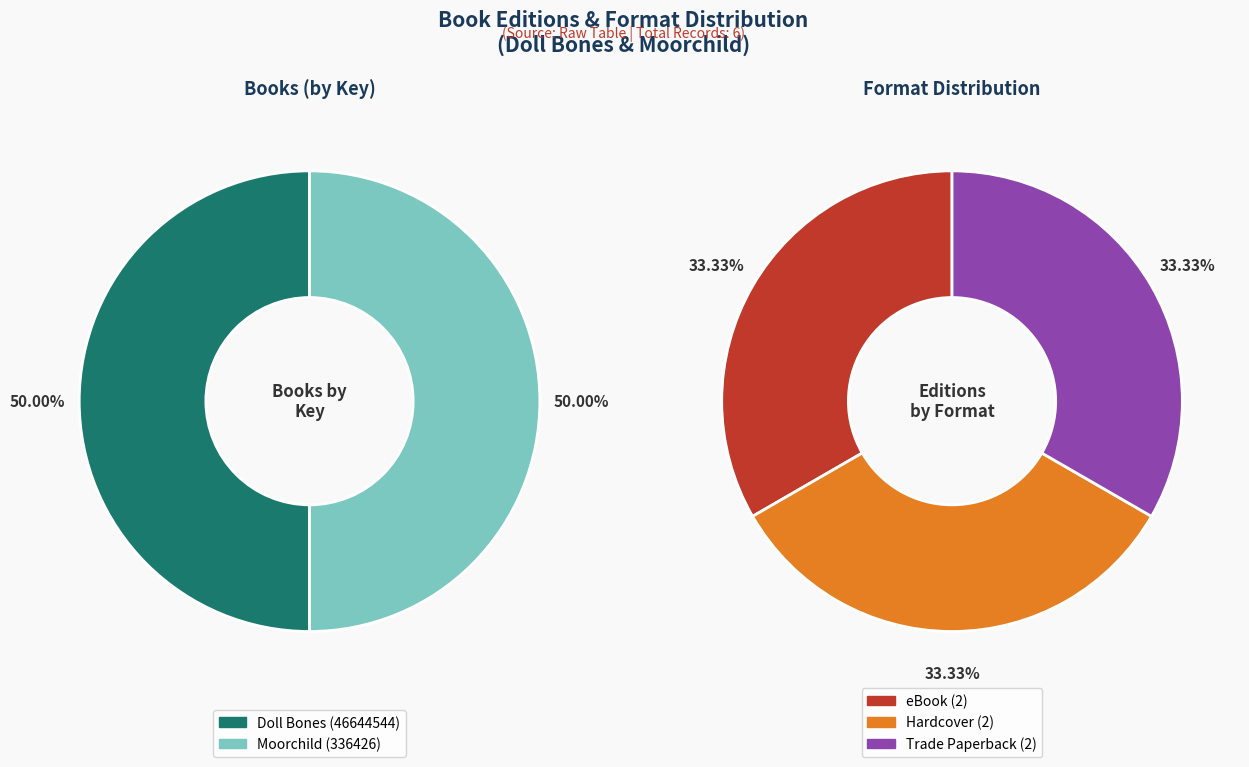

Which category has the smallest portion of the pie?

Moorchild